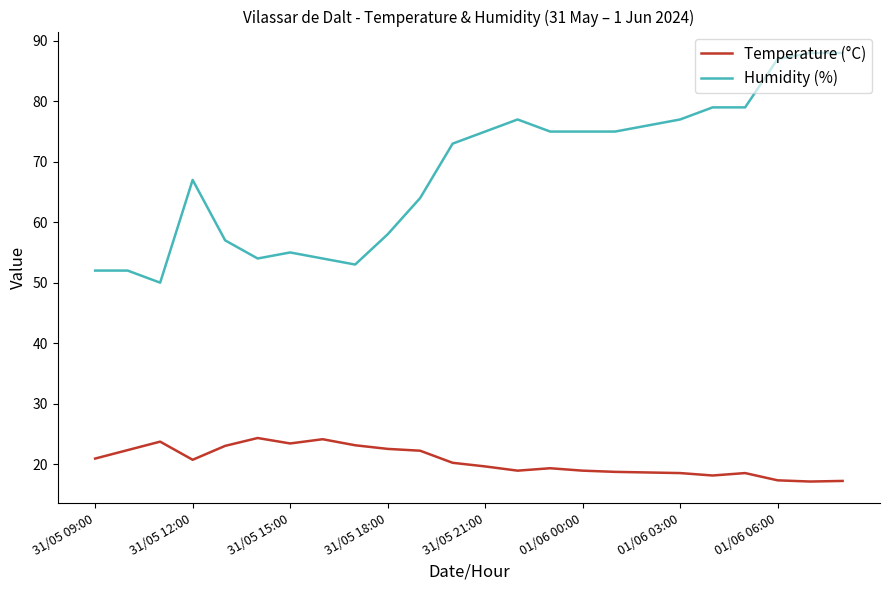

What is the maximum value for Humidity (%)?

88.0